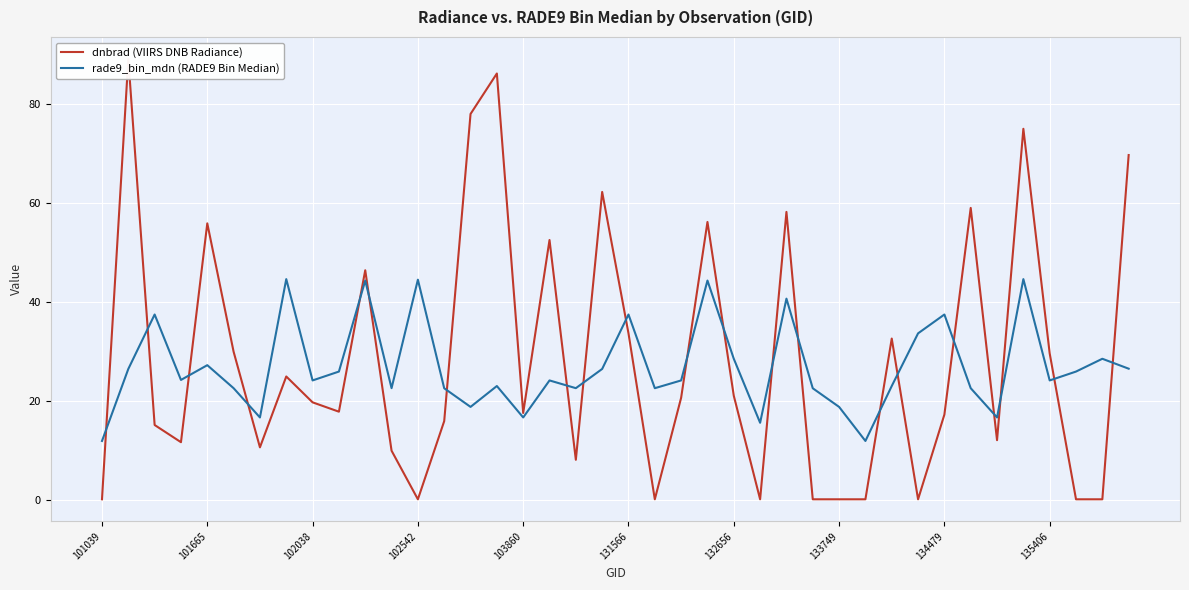

How many interior local valleys does the dnbrad (VIIRS DNB Radiance) series have?

12